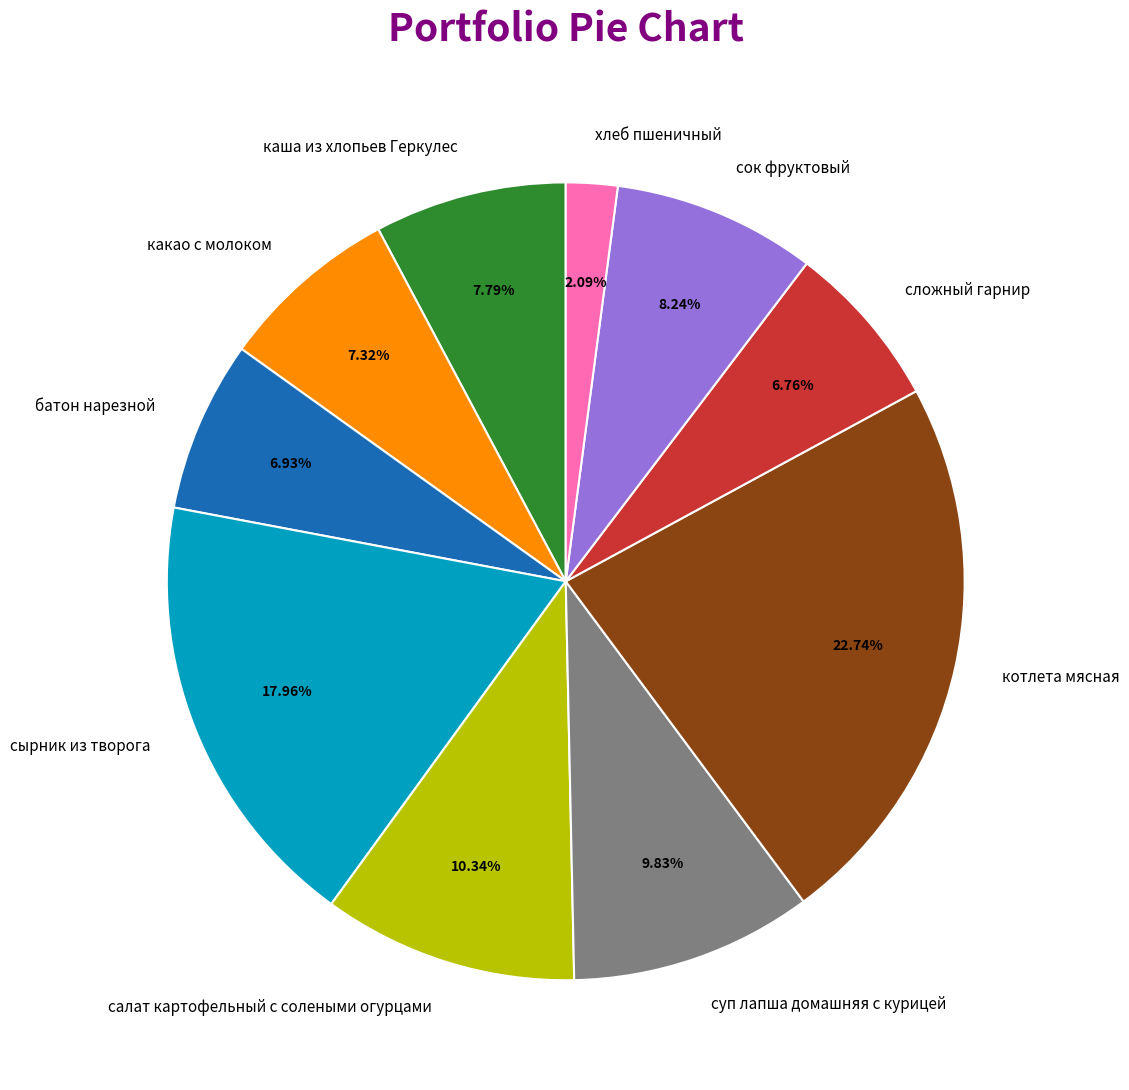

How many segments does this pie chart have?

10